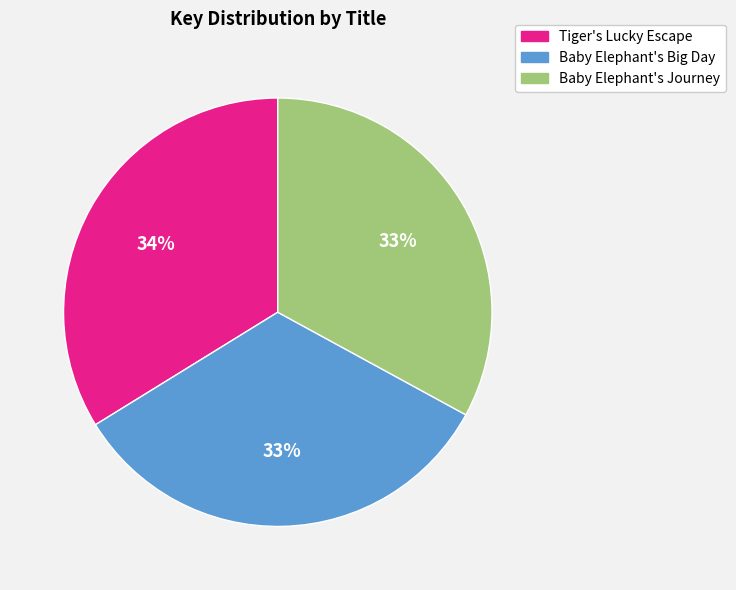

To the nearest percent, what portion does Tiger's Lucky Escape represent?

34%